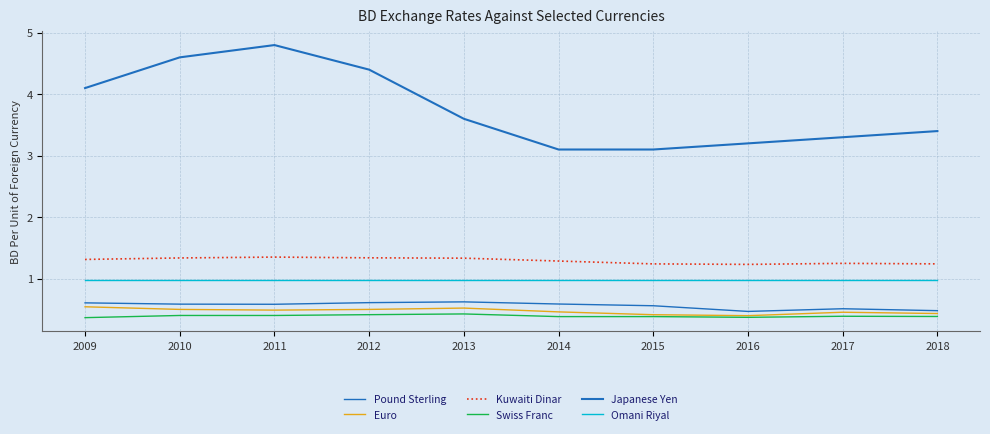

Reading right to left, extract all data points from this chart.

Pound Sterling: 0.5	0.5	0.5	0.6	0.6	0.6	0.6	0.6	0.6	0.6
Euro: 0.4	0.5	0.4	0.4	0.5	0.5	0.5	0.5	0.5	0.5
Kuwaiti Dinar: 1.2	1.2	1.2	1.2	1.3	1.3	1.3	1.3	1.3	1.3
Swiss Franc: 0.4	0.4	0.4	0.4	0.4	0.4	0.4	0.4	0.4	0.4
Japanese Yen: 3.4	3.3	3.2	3.1	3.1	3.6	4.4	4.8	4.6	4.1
Omani Riyal: 1.0	1.0	1.0	1.0	1.0	1.0	1.0	1.0	1.0	1.0